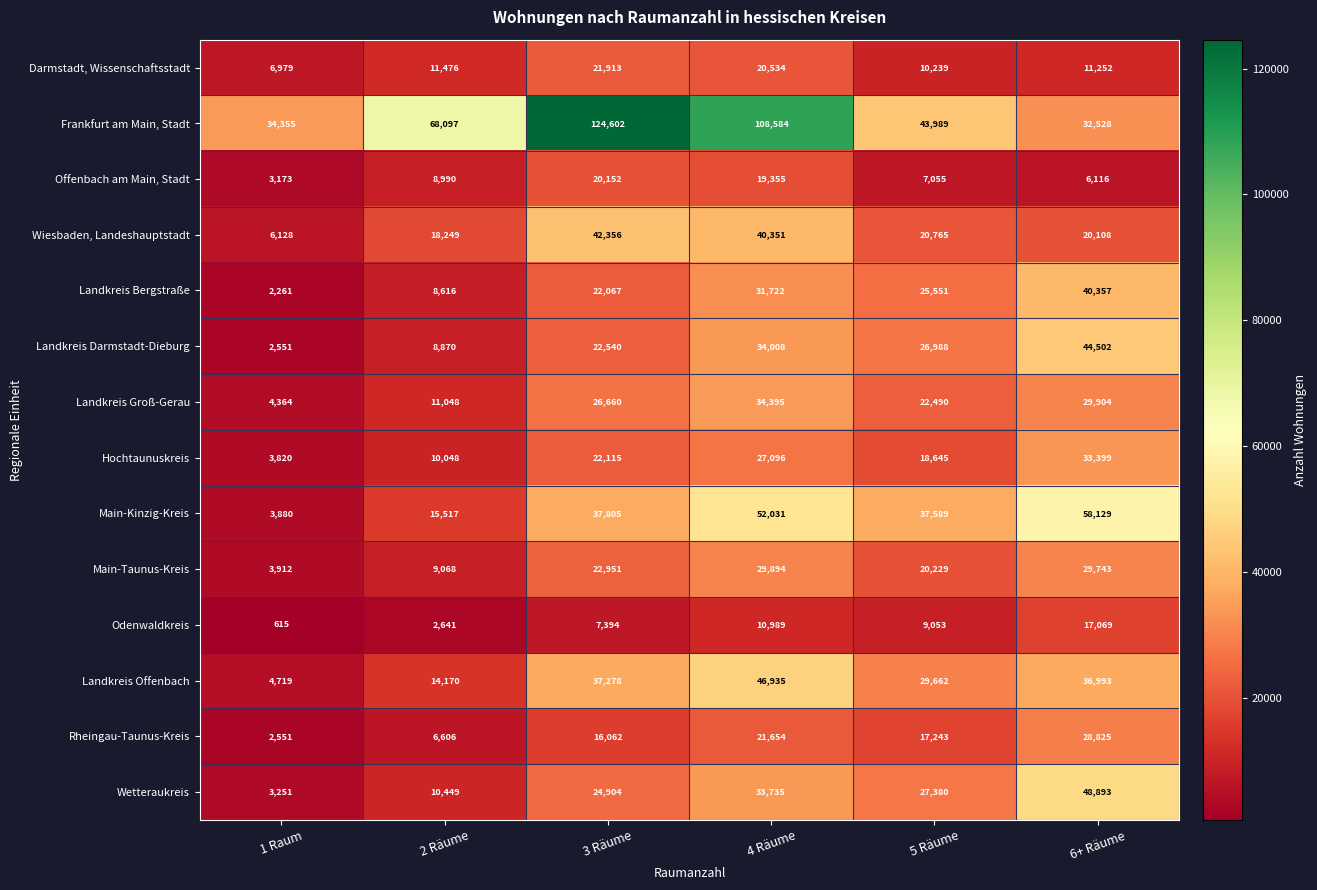

At which label does Rheingau-Taunus-Kreis first exceed 17243?

4 Räume